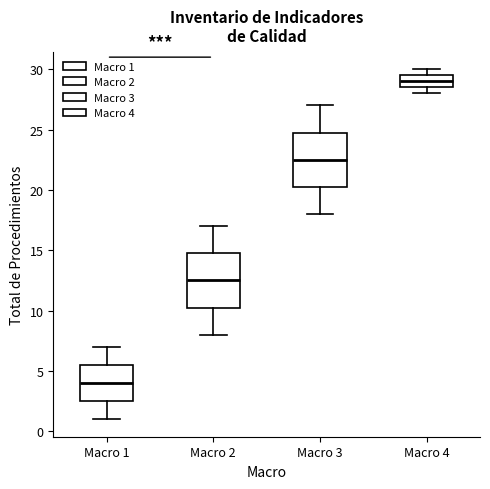

Reading left to right, transcribe this box plot: for each box, give where its median line is, the range the box spans, and where its two whiskers end, as read against the y-axis. The values are not printed on the chart, so give them approximately, as read against the axis.

Macro 1: median 4.0, box 2.5 to 5.5, whiskers 1.0 to 7.0
Macro 2: median 12.5, box 10.5 to 15.0, whiskers 8.0 to 17.0
Macro 3: median 22.5, box 20.5 to 25.0, whiskers 18.0 to 27.0
Macro 4: median 29.0, box 28.5 to 29.5, whiskers 28.0 to 30.0